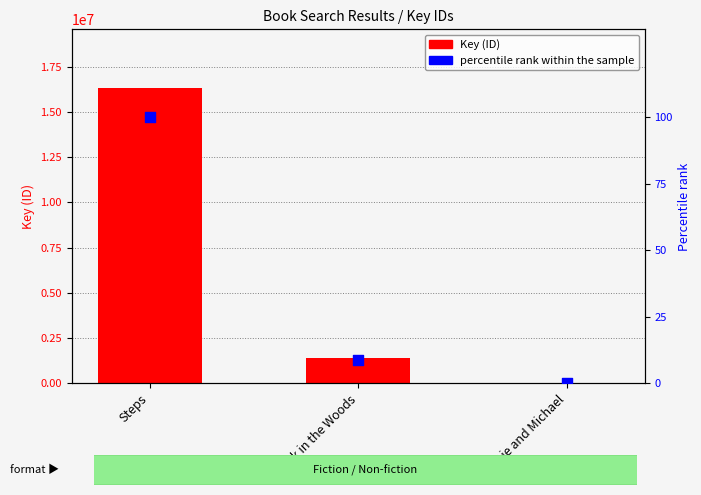

What is the total value across all series at Rosie and Michael?

7417.0